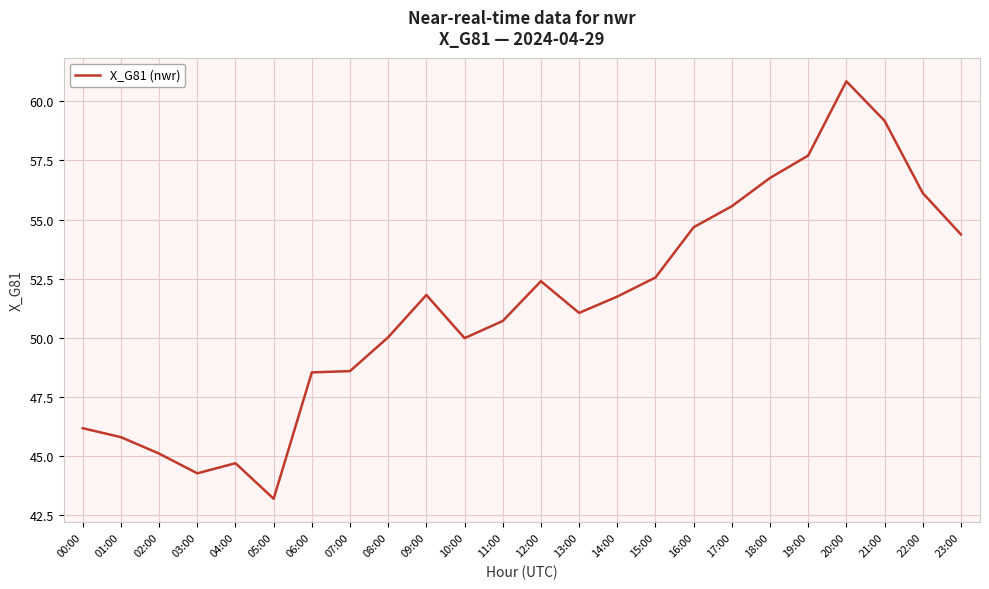

Between 10:00 and 22:00, which is larger?

22:00